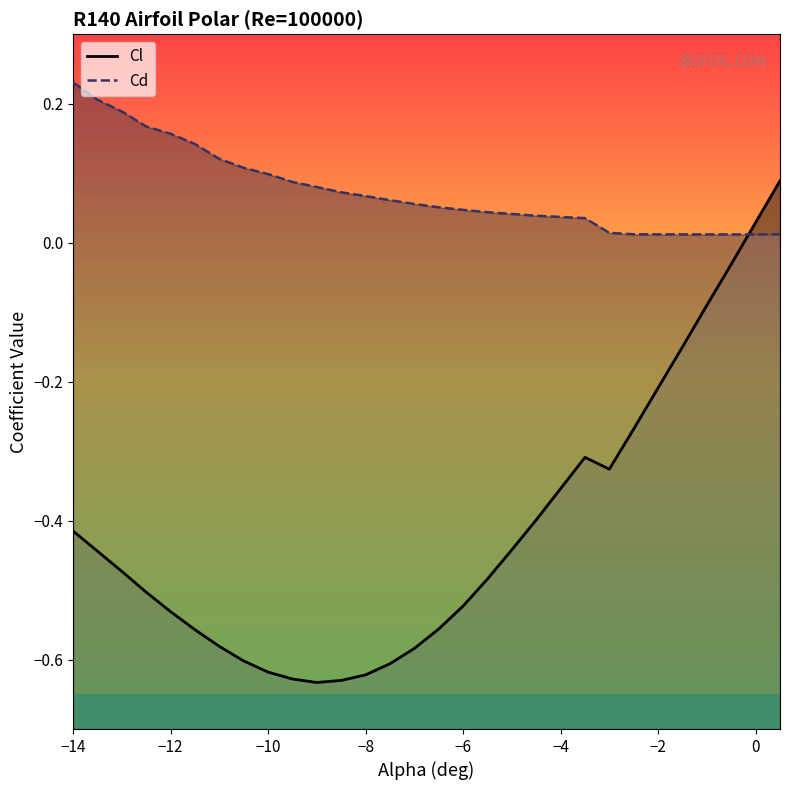

Does the chart have visible grid lines?

No